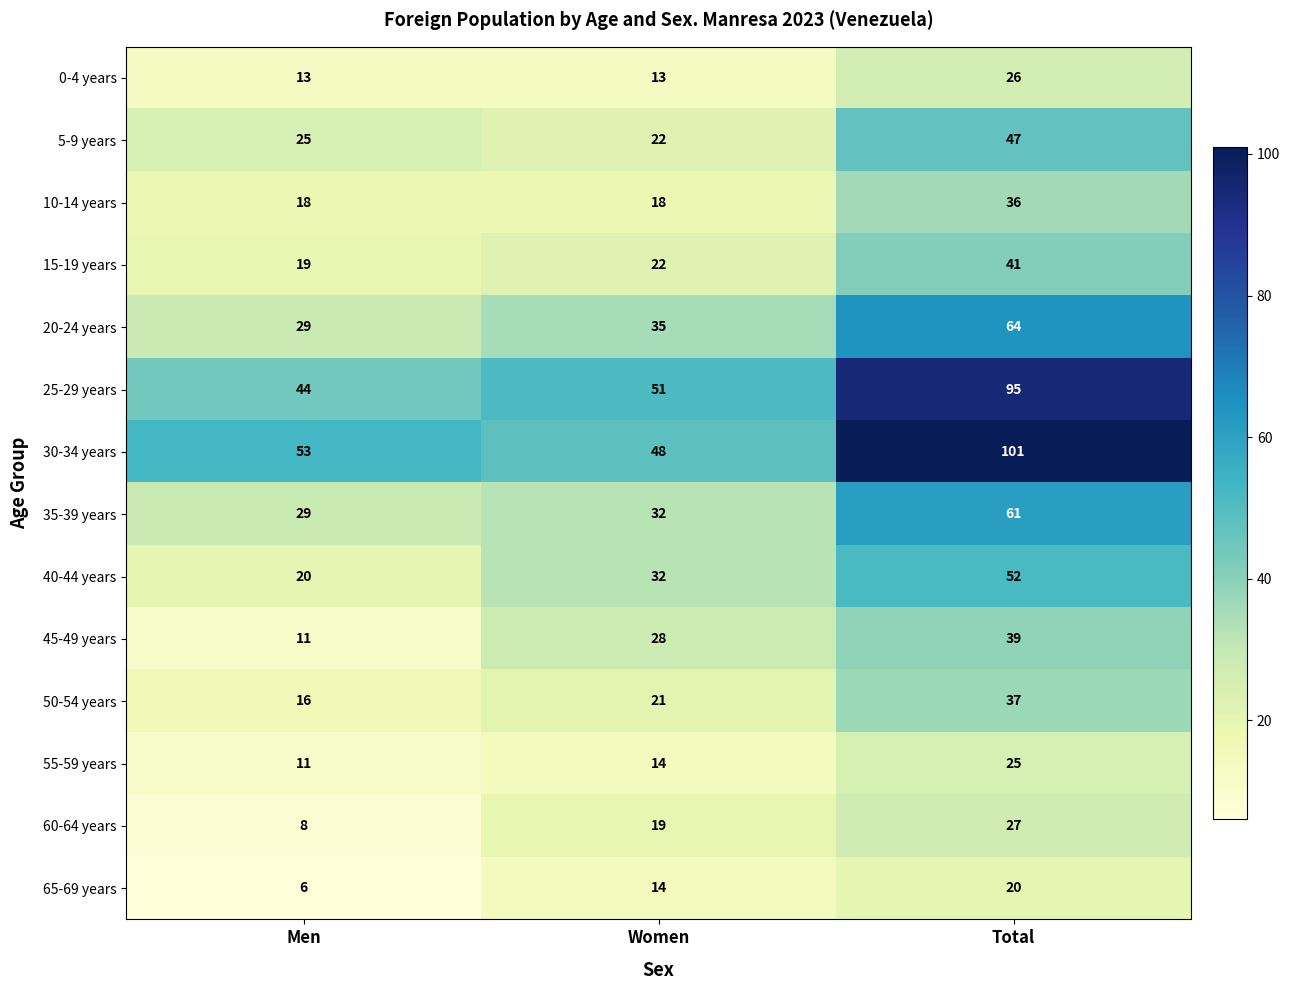

Which label corresponds to the largest value in the chart?

Total